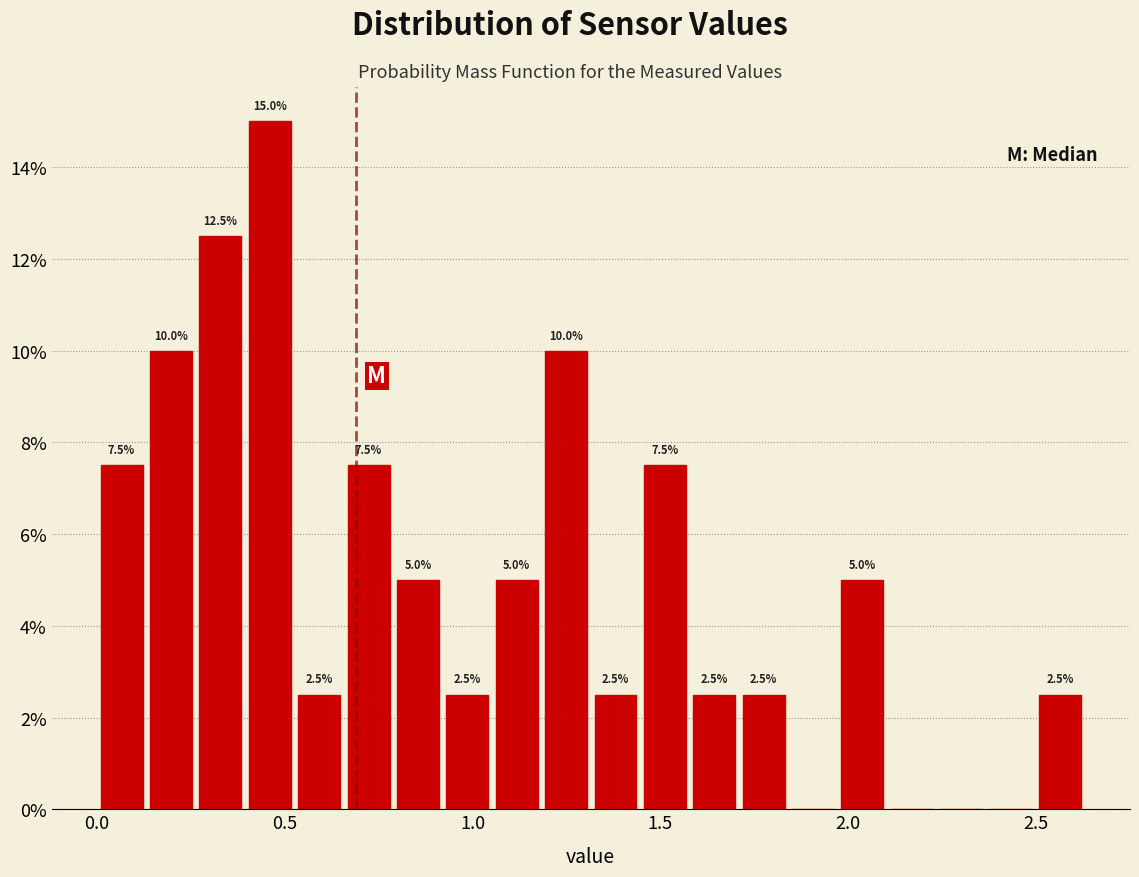

Read against the x-axis, roughly where is the centre of the tallest bar?

0.45